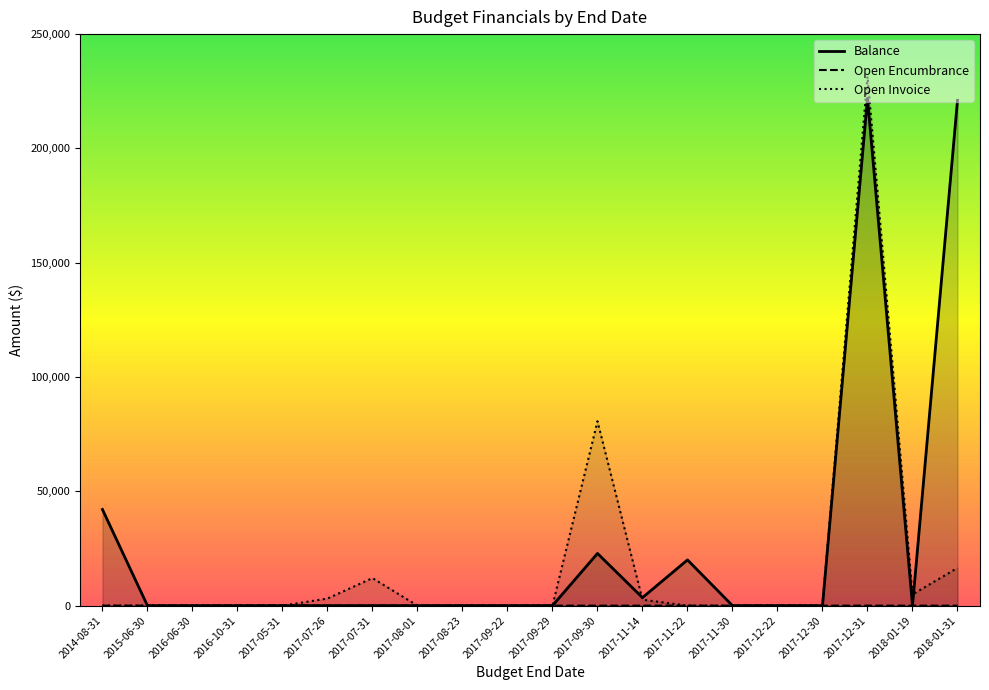

Rank the series by their maximum value, from highest to lowest.

Open Invoice, Balance, Open Encumbrance